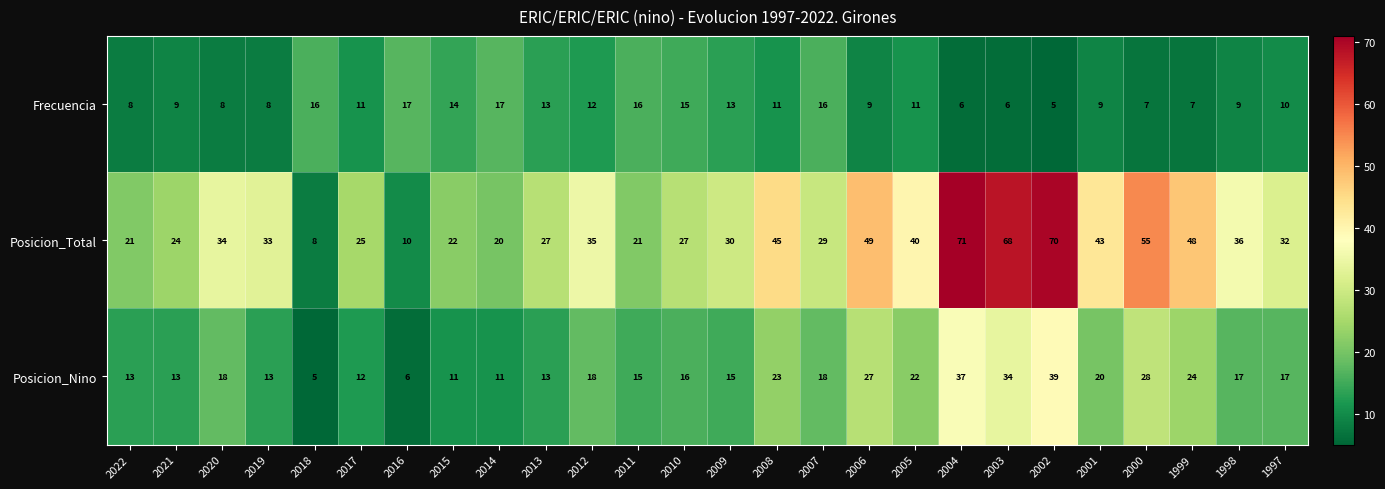

True or false: Posicion_Total has a value of 34 at 2020.

True